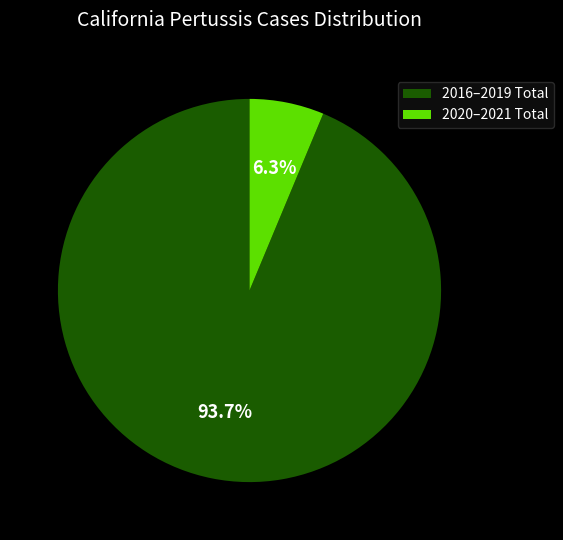

Between 2020–2021 Total and 2016–2019 Total, which is larger?

2016–2019 Total